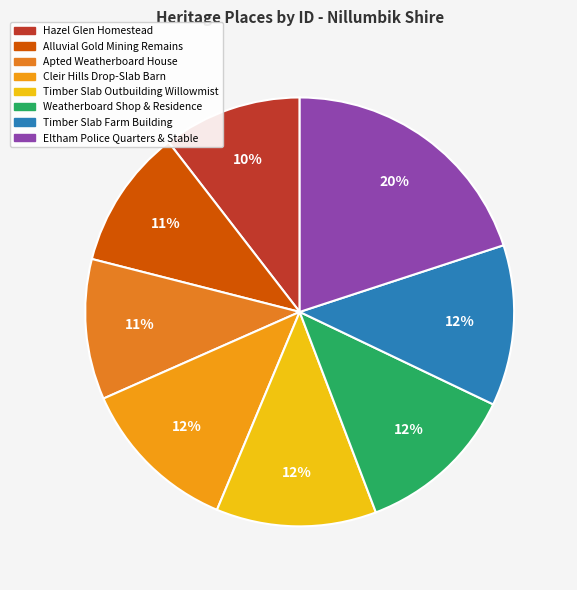

How many segments does this pie chart have?

8